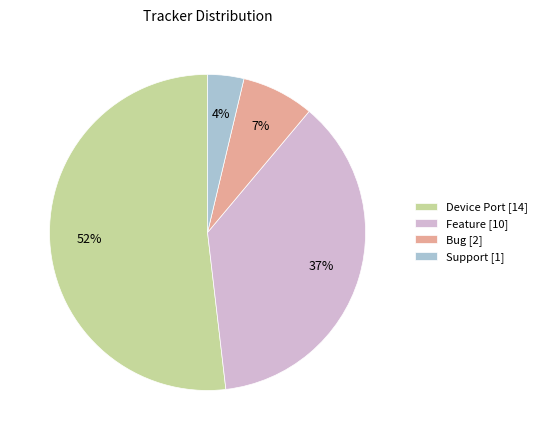

How many slices are in this pie chart?

4